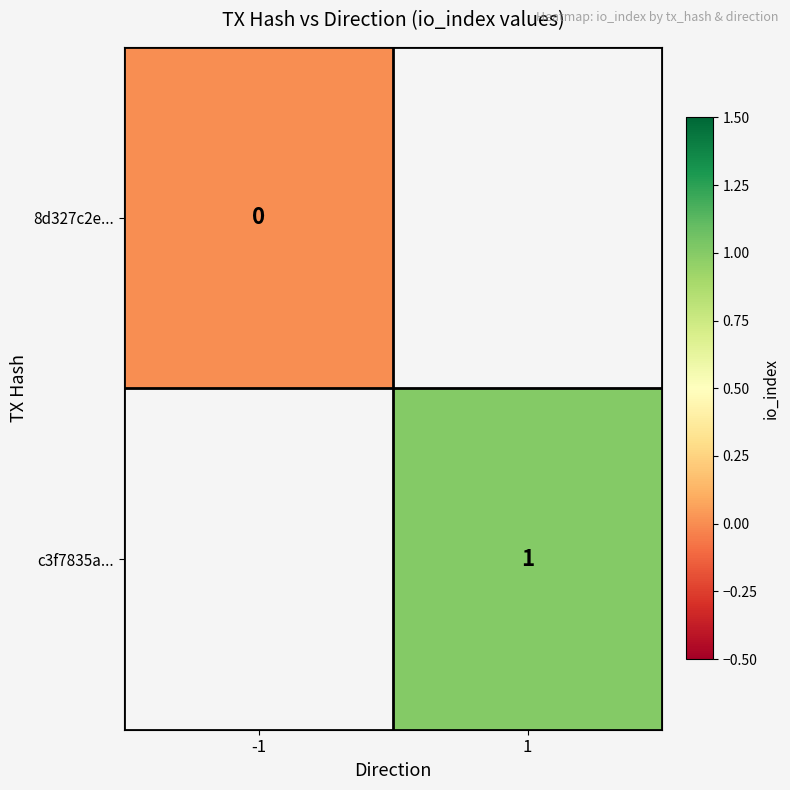

At which category does the chart reach its peak across all series?

1